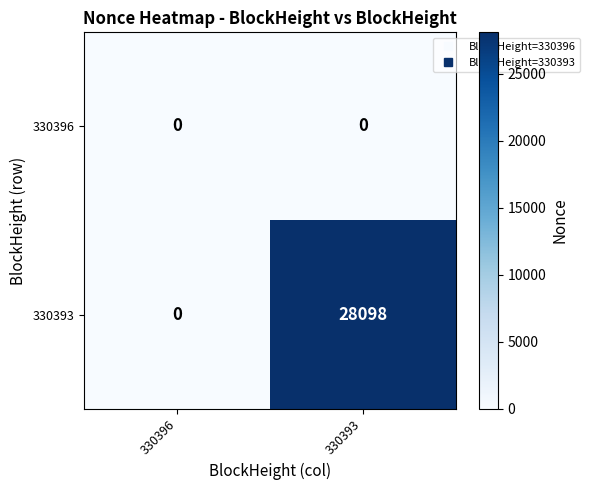

Count the number of data series in this chart.

2